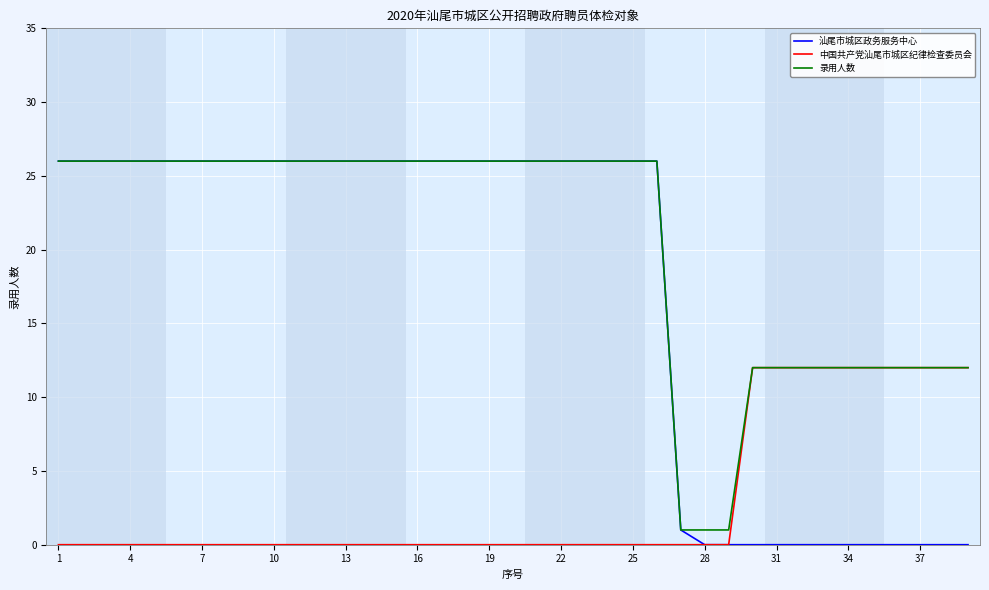

Rank the series by their average value, from lowest to highest.

中国共产党汕尾市城区纪律检查委员会, 汕尾市城区政务服务中心, 录用人数